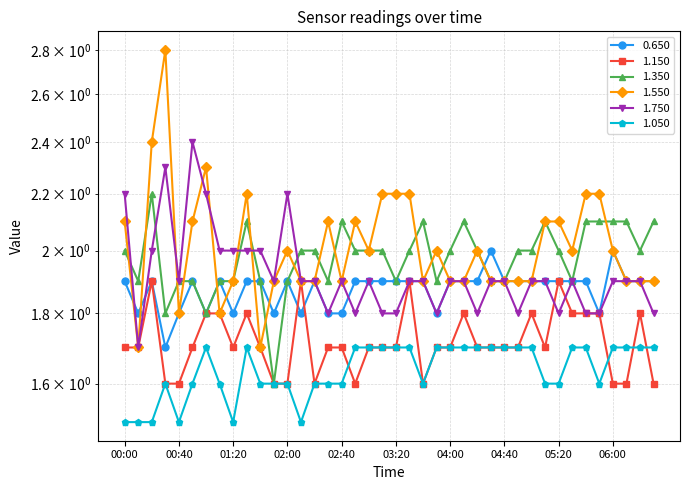

How many values in the 1.350 series are below 2?

16